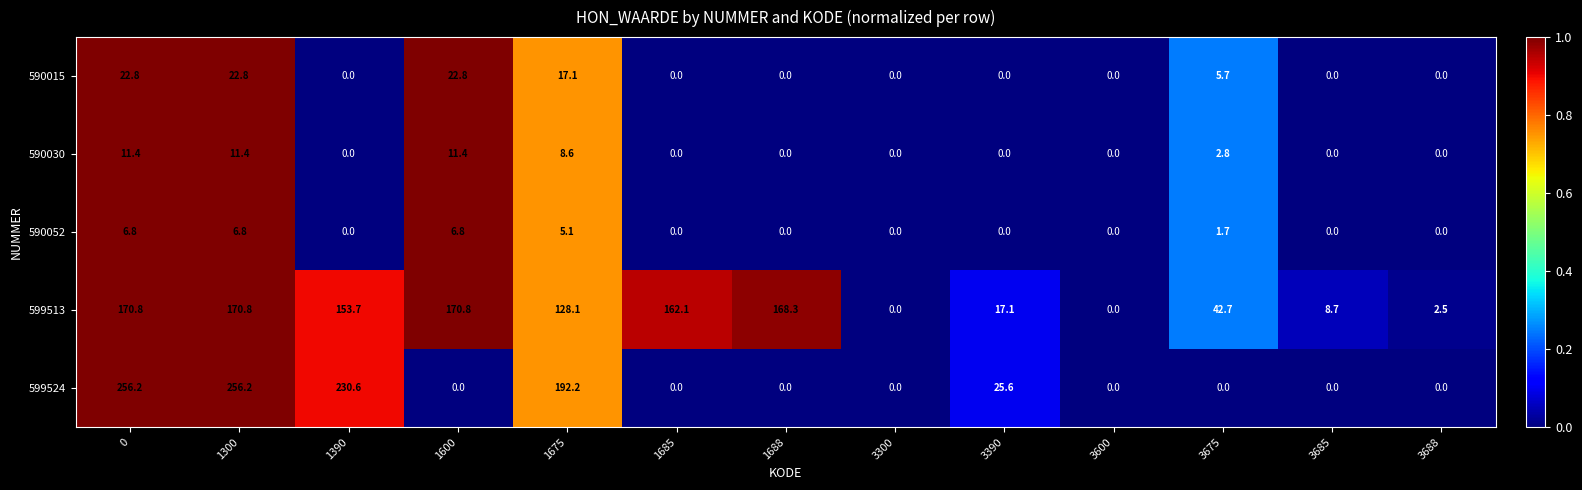

The value of 590052 at 3390 is -3.1. True or false?

False